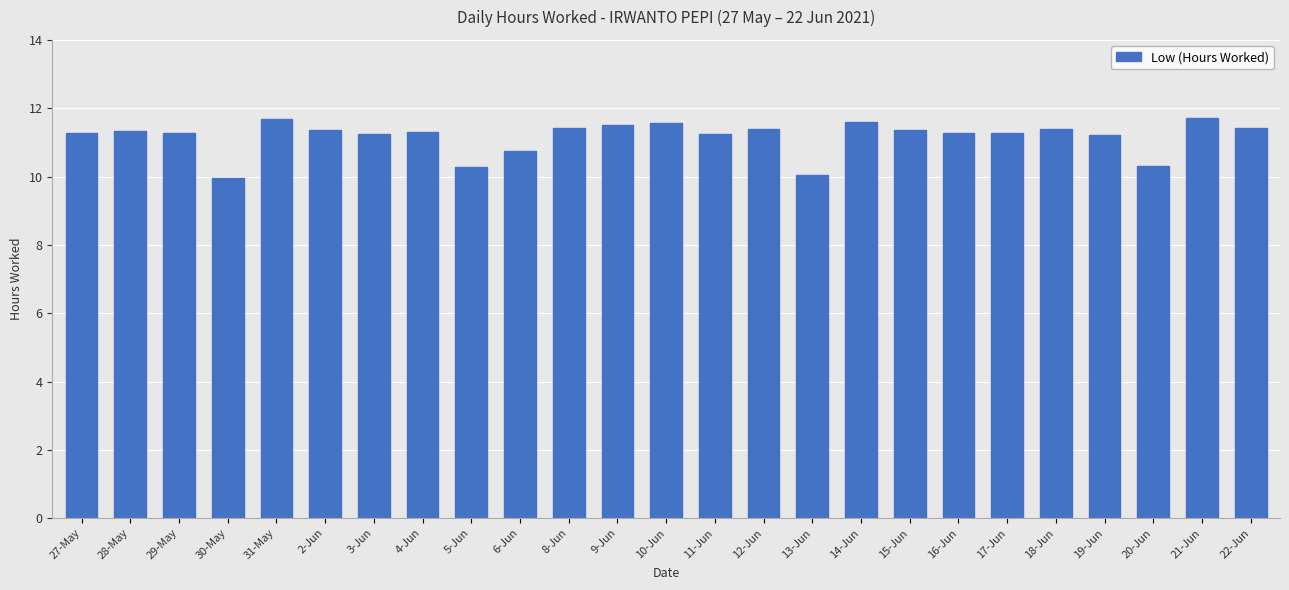

True or false: the data shows 14.5 at 30-May.

False